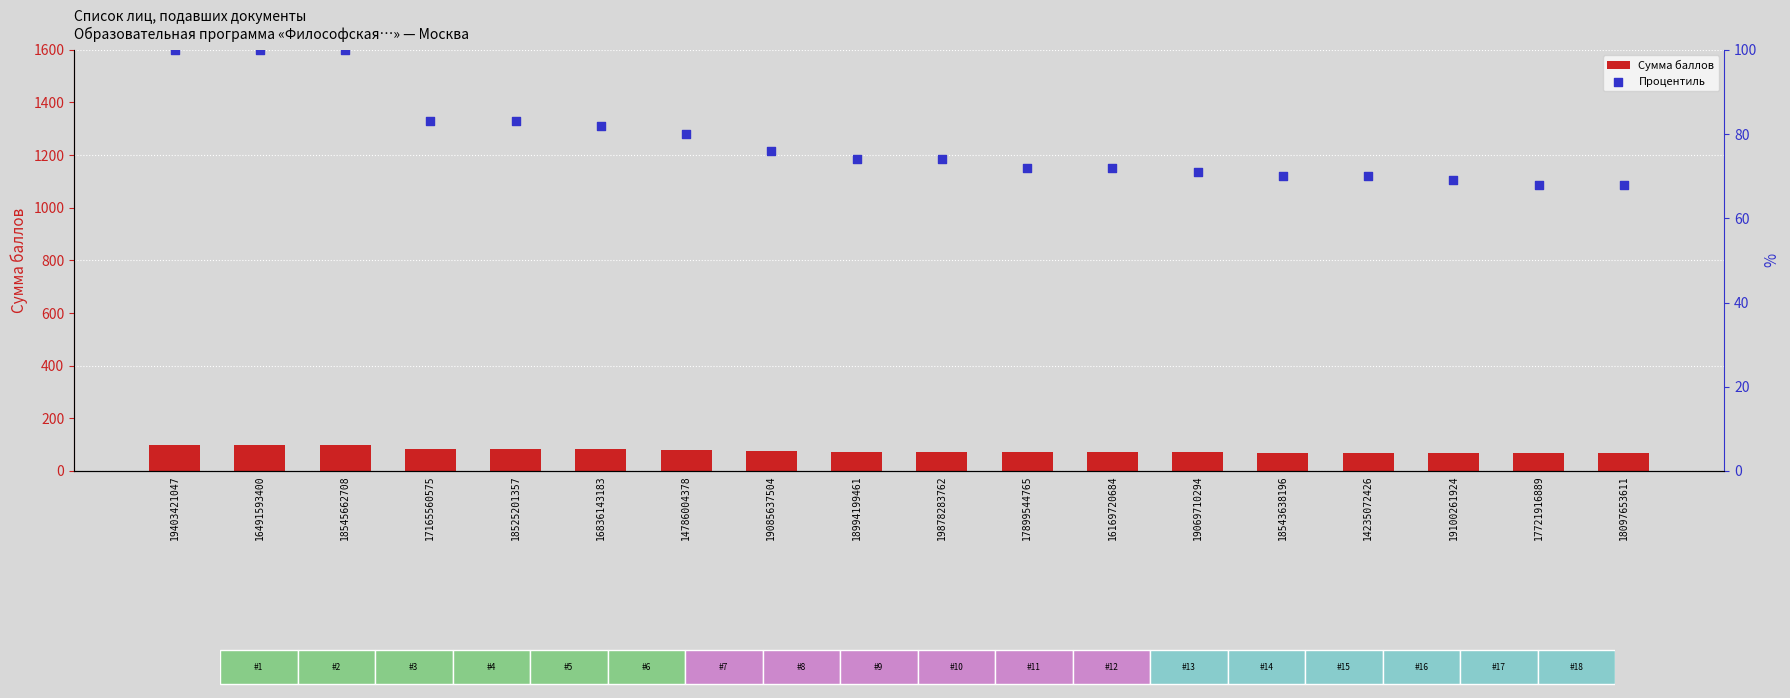

At which category is the sum across all series the highest?

19403421047